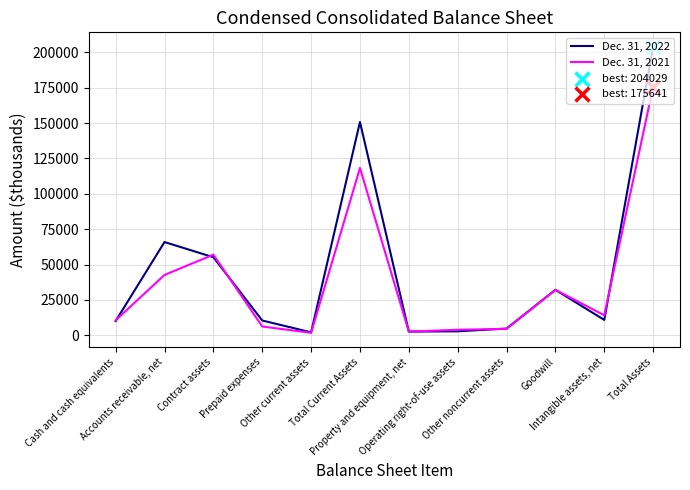

Which series has the largest range (max minus min)?

Dec. 31, 2022